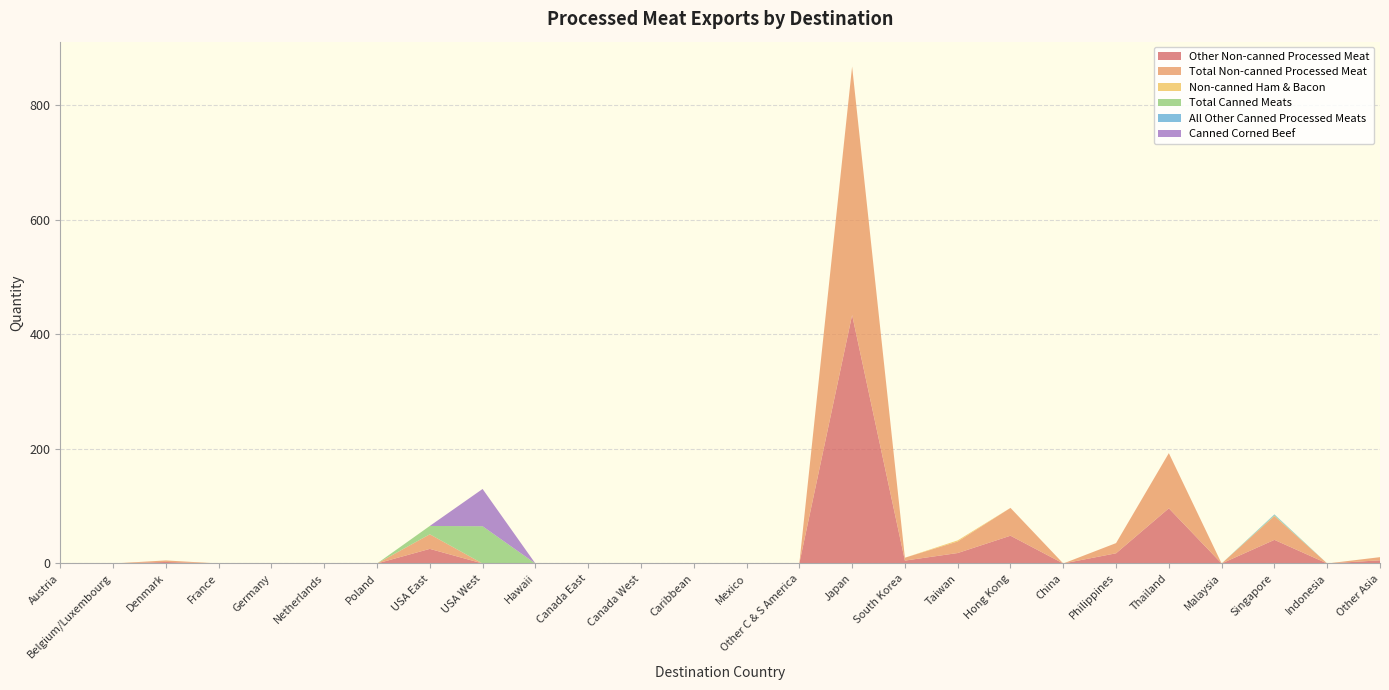

Reading right to left, transcribe all the data shown in this chart.

Other Non-canned Processed Meat: 5.5	0.0	41.3	0.0	96.4	17.8	0.0	48.5	18.3	5.0	434.0	0.0	0.0	0.0	0.0	0.0	0.0	0.0	25.5	0.0	0.0	0.0	0.0	2.7	0.0	0.0
Total Non-canned Processed Meat: 5.5	0.0	41.6	0.0	96.4	17.8	0.0	48.6	20.2	5.0	434.0	0.0	0.0	0.0	0.0	0.0	0.0	0.0	25.5	0.0	0.0	0.0	0.0	2.7	0.0	0.0
Non-canned Ham & Bacon: 0.0	0.0	0.3	0.0	0.0	0.0	0.0	0.1	1.9	0.0	0.0	0.0	0.0	0.0	0.0	0.0	0.0	0.0	0.0	0.0	0.0	0.0	0.0	0.0	0.0	0.0
Total Canned Meats: 0.0	0.0	1.3	0.0	0.0	0.0	0.0	0.0	0.0	0.0	0.0	0.0	0.0	0.0	0.0	0.0	0.0	65.1	14.6	0.0	0.0	0.0	0.0	0.0	0.0	0.0
All Other Canned Processed Meats: 0.0	0.0	1.3	0.0	0.0	0.0	0.0	0.0	0.0	0.0	0.0	0.0	0.0	0.0	0.0	0.0	0.0	0.0	0.0	0.0	0.0	0.0	0.0	0.0	0.0	0.0
Canned Corned Beef: 0.0	0.0	0.0	0.0	0.0	0.0	0.0	0.0	0.0	0.0	0.0	0.0	0.0	0.0	0.0	0.0	0.0	65.1	0.0	0.0	0.0	0.0	0.0	0.0	0.0	0.0